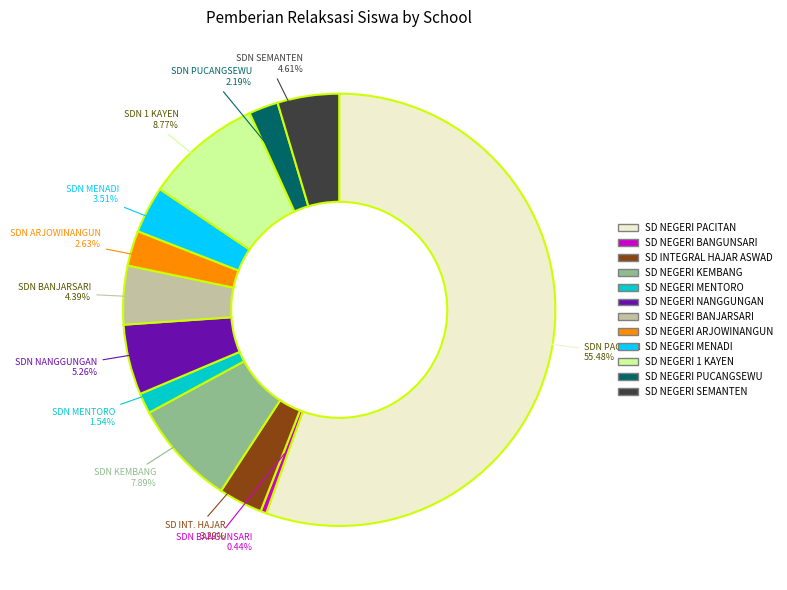

What is the smallest slice in the pie chart?

SD NEGERI BANGUNSARI